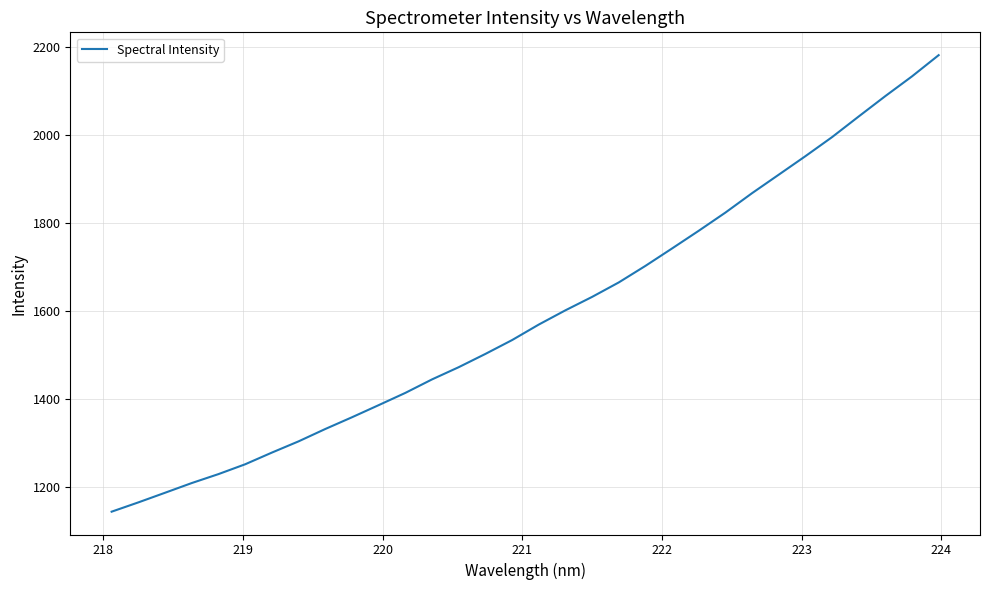

What is the minimum value shown in the chart?

1144.8